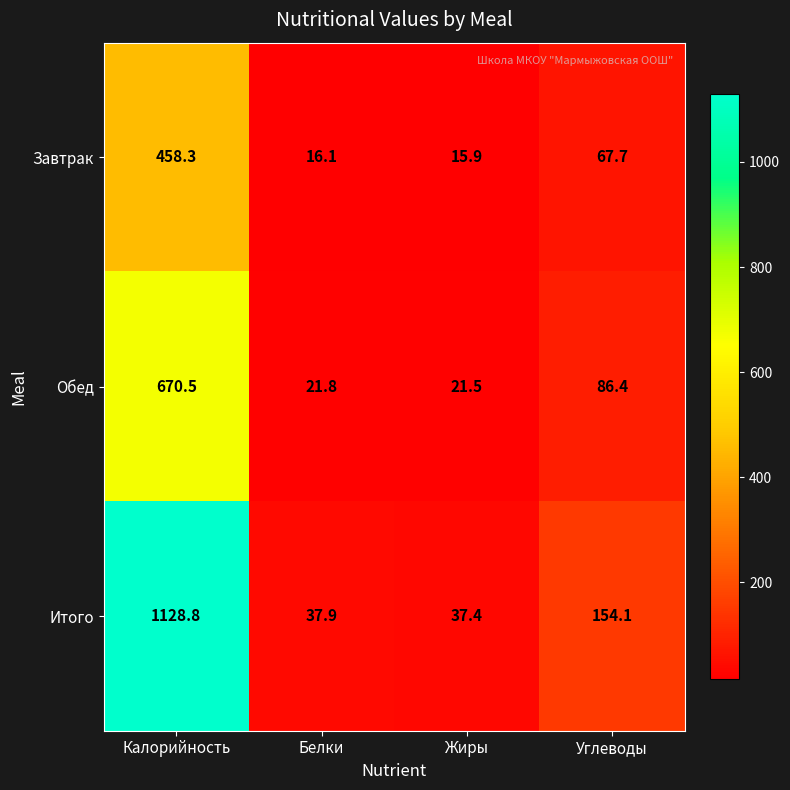

What value does the Обед series have at Жиры?

21.5